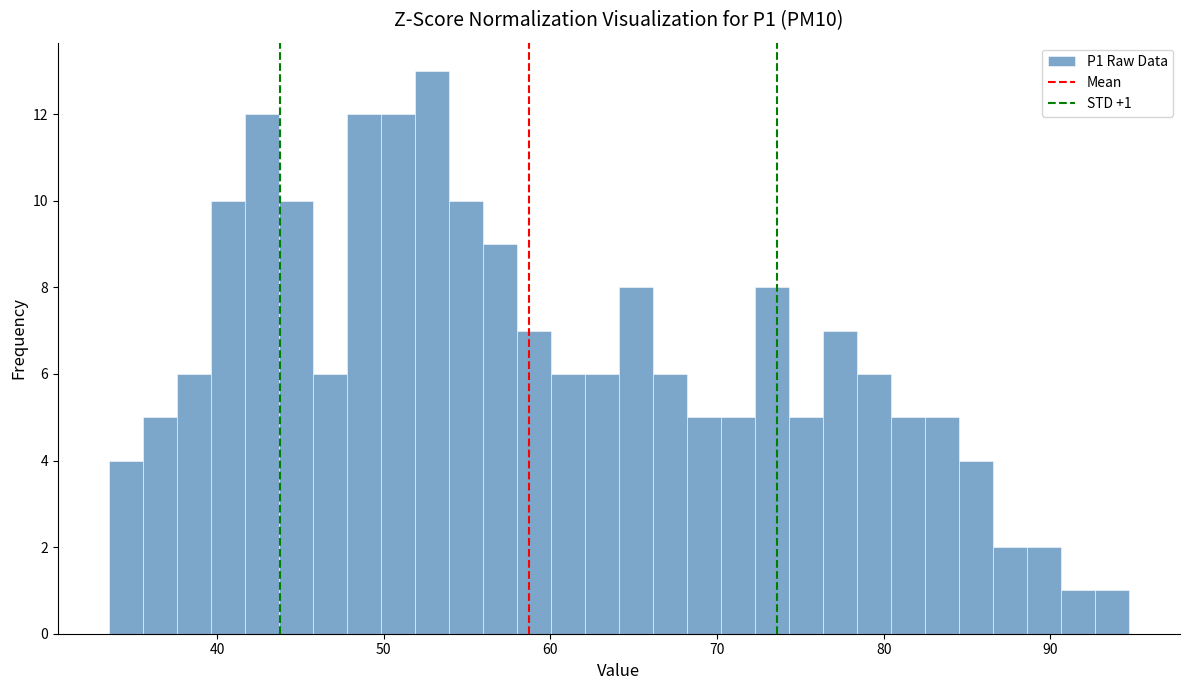

Around what value on the x-axis is the tallest bar? Give the approximate position of its centre, as read against the axis.

53